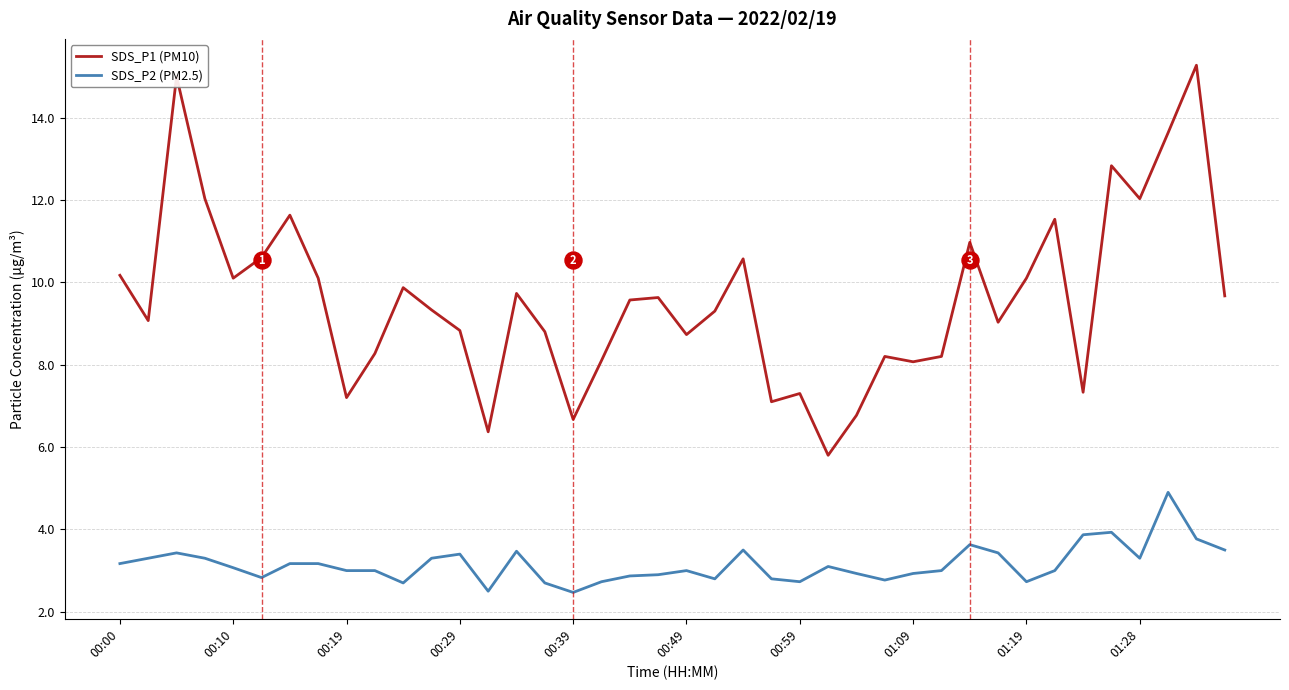

At which category is the sum across all series the highest?

38